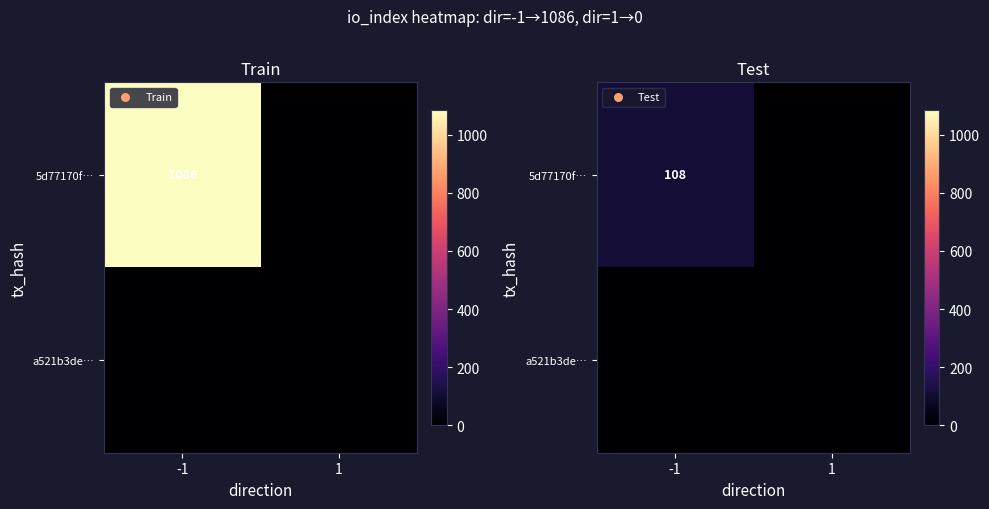

Which series has the widest spread of values?

5d77170f…